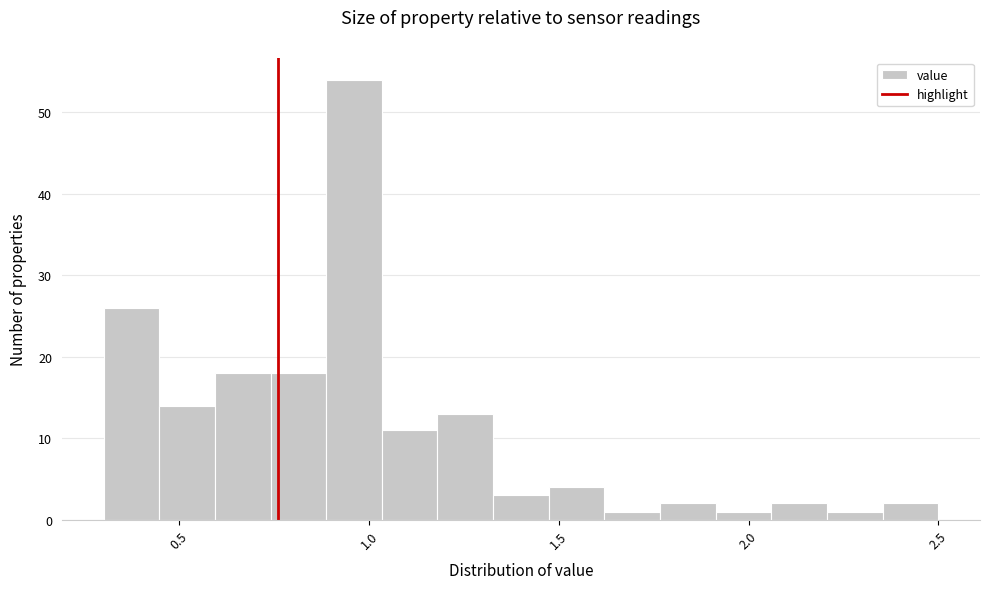

Around what value on the x-axis is the tallest bar? Give the approximate position of its centre, as read against the axis.

0.95